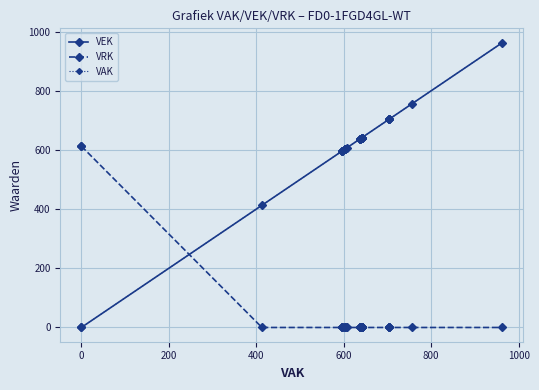

Which series has the largest total across all categories?

VEK